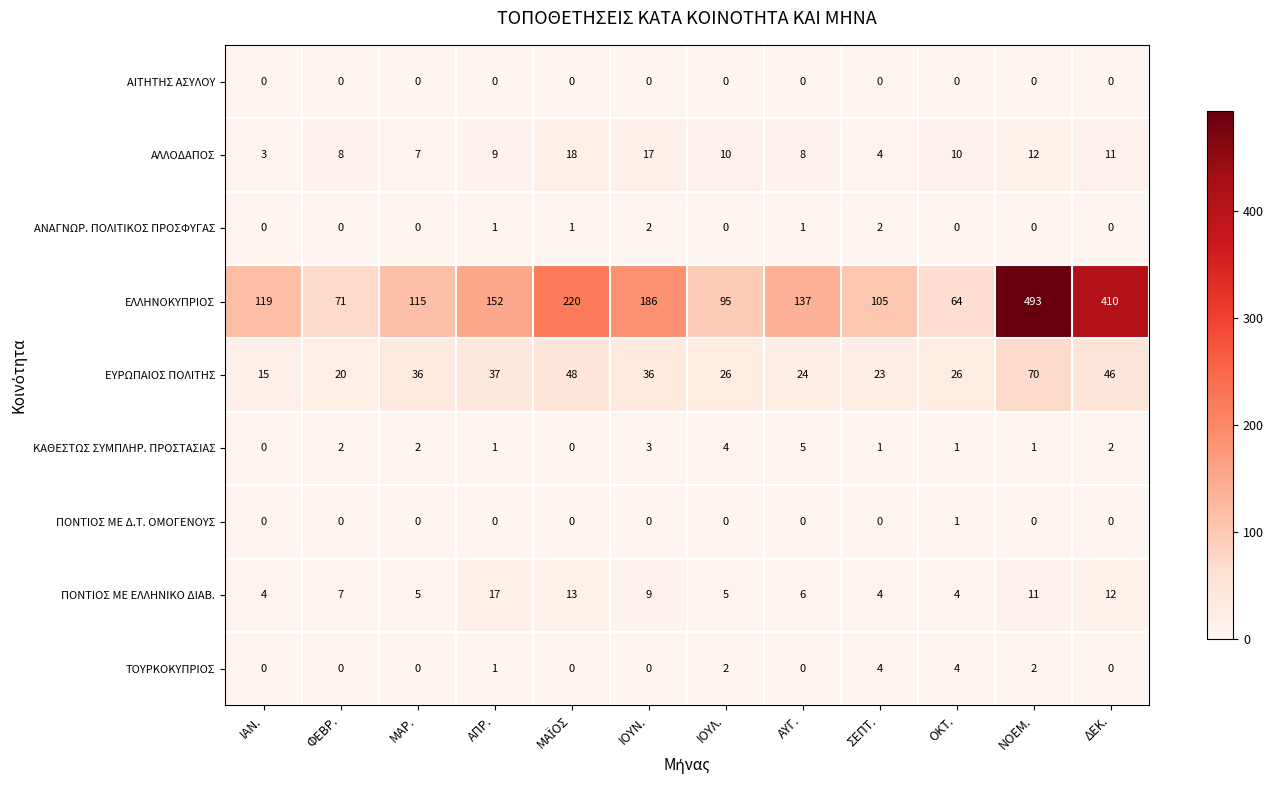

What is the maximum value shown in the chart?

493